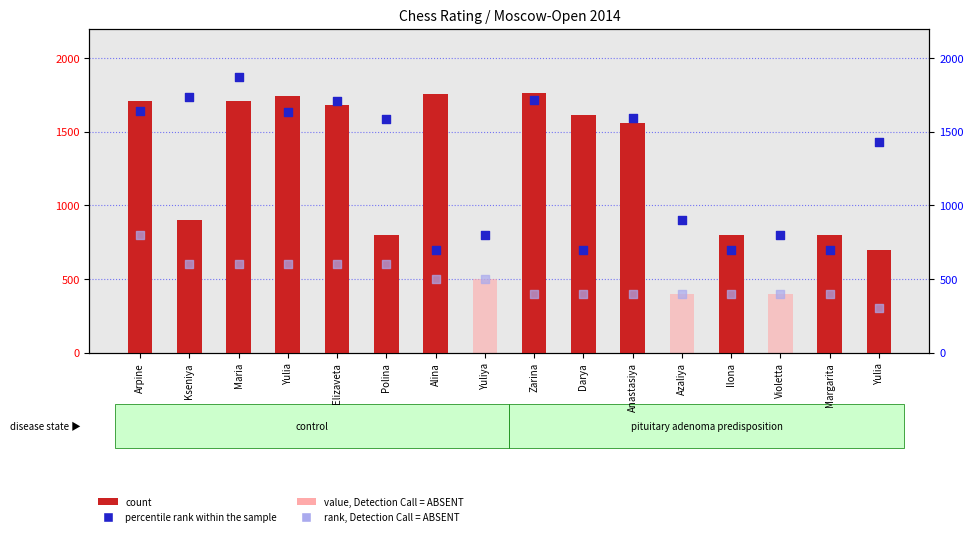

What is the total value across all series at Kseniya?

3938